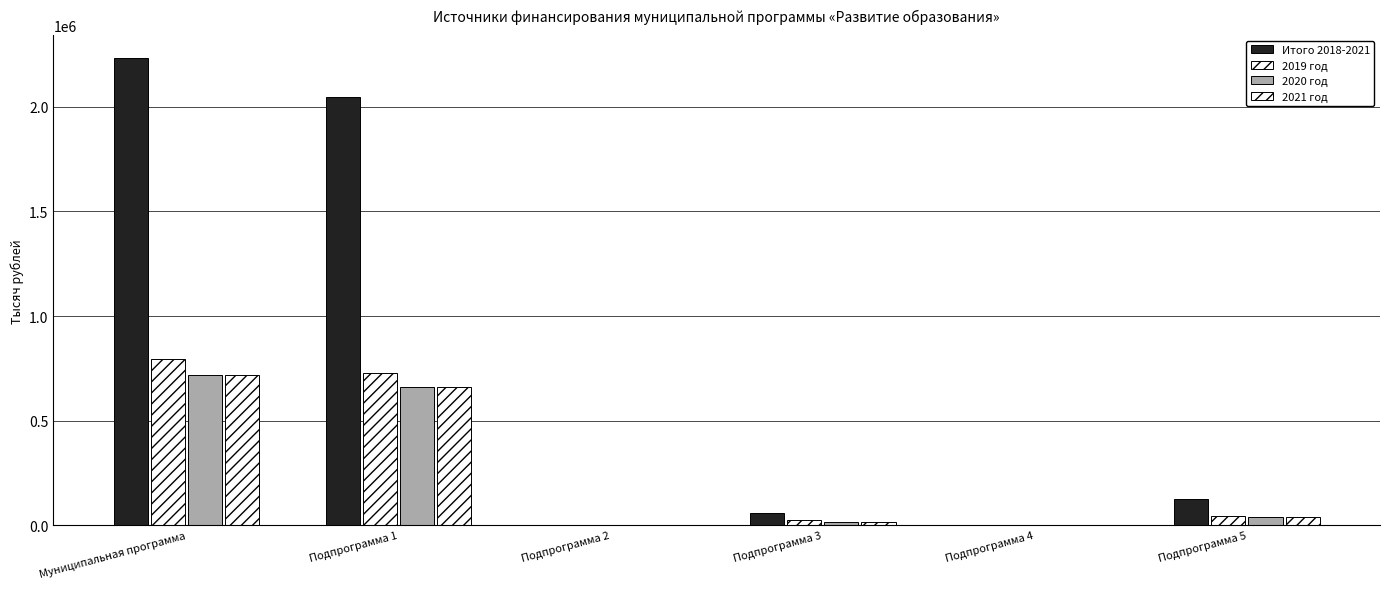

Rank the categories by 2021 год value from highest to lowest.

Муниципальная программа, Подпрограмма 1, Подпрограмма 5, Подпрограмма 3, Подпрограмма 2, Подпрограмма 4